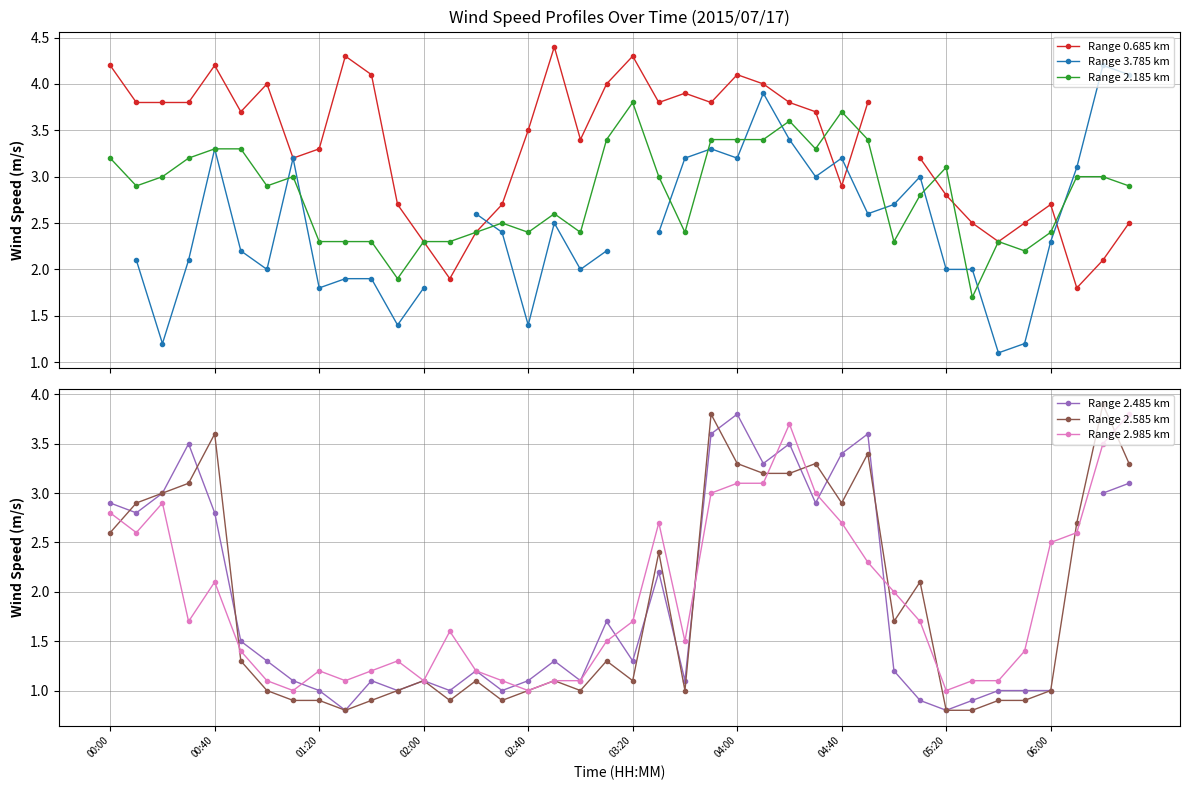

What is the sum of all Range 2.585 km values?

76.1